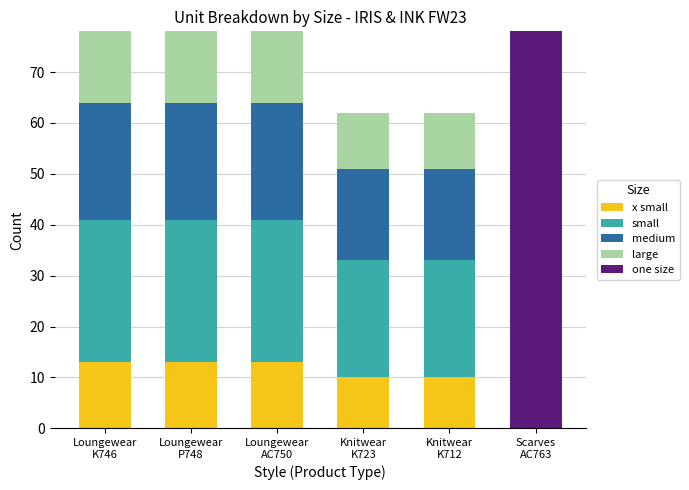

What are all the series names shown in the legend?

x small, small, medium, large, one size